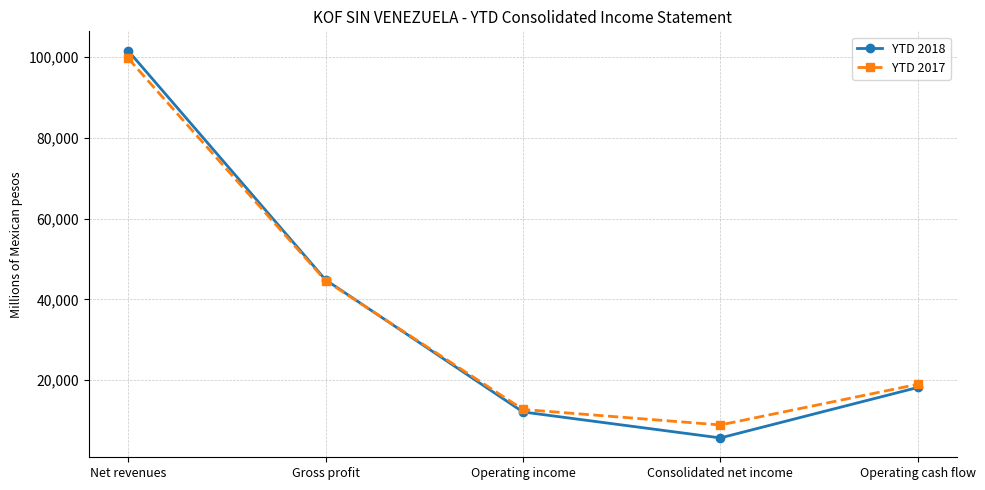

True or false: YTD 2017 has a value of 69278.5 at Gross profit.

False